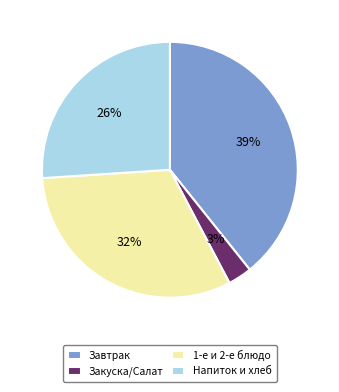

Is it true that 1-е и 2-е блюдо is 40% of the pie?

False